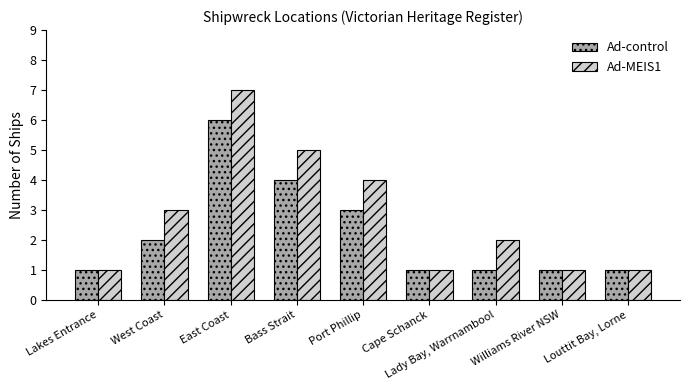

At which label is Ad-control closest to 3?

Port Phillip